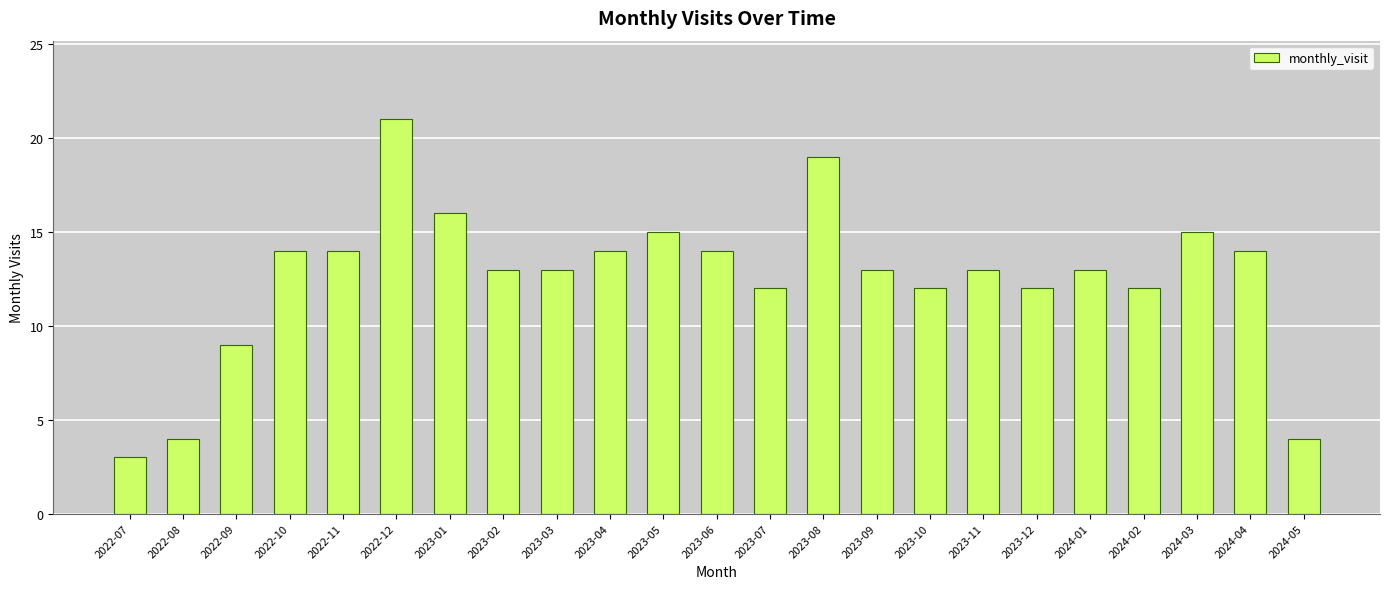

What is the label of the 12th bar from the left?

2023-06